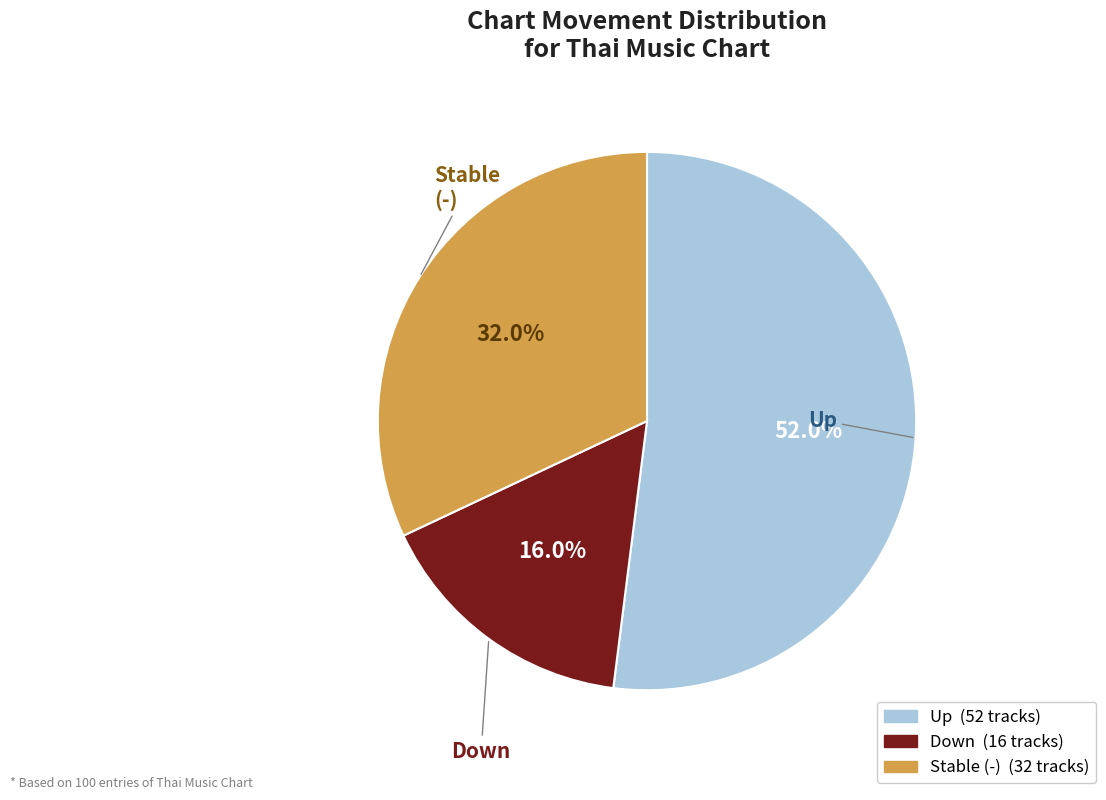

Is there a majority slice in this chart?

Yes